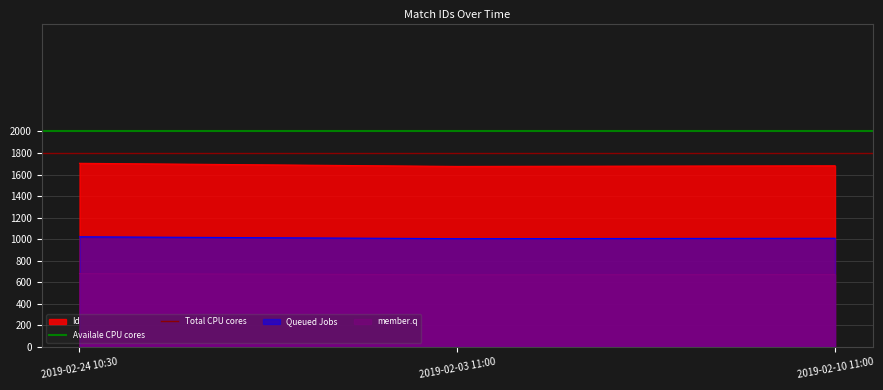

True or false: Availale CPU cores has a value of 2897 at 2019-02-24 10:30.

False